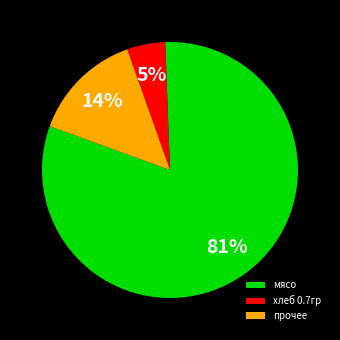

Which category has the biggest portion of the pie?

мясо